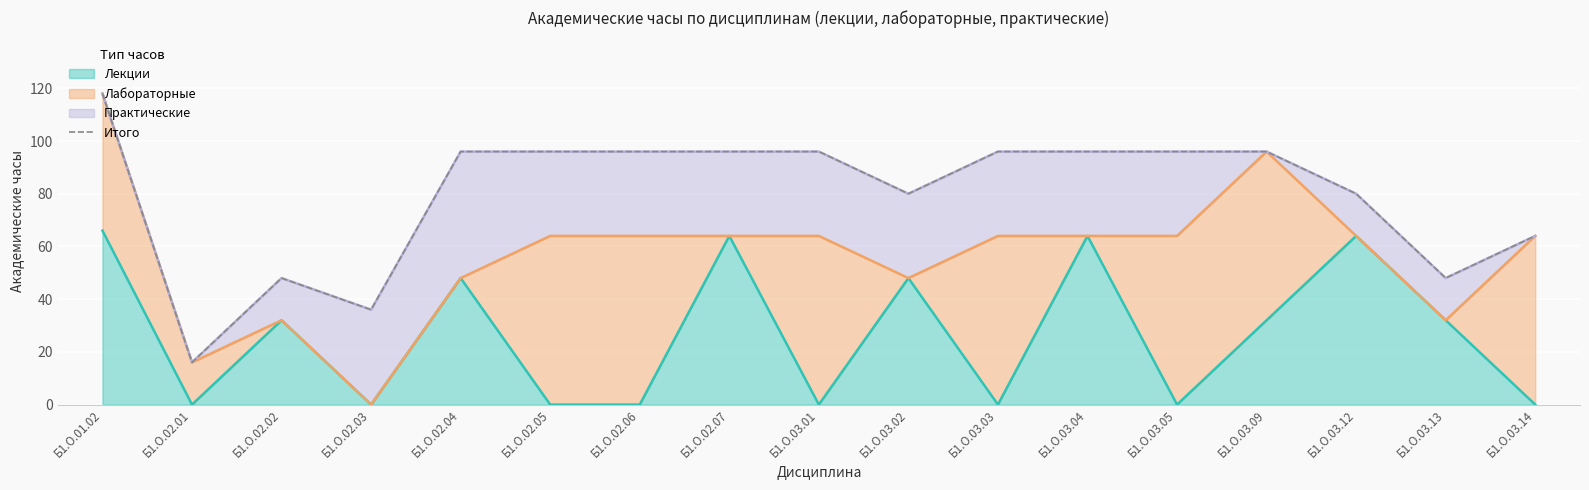

Where is the data nearest to the value 67?

Б1.О.03.14